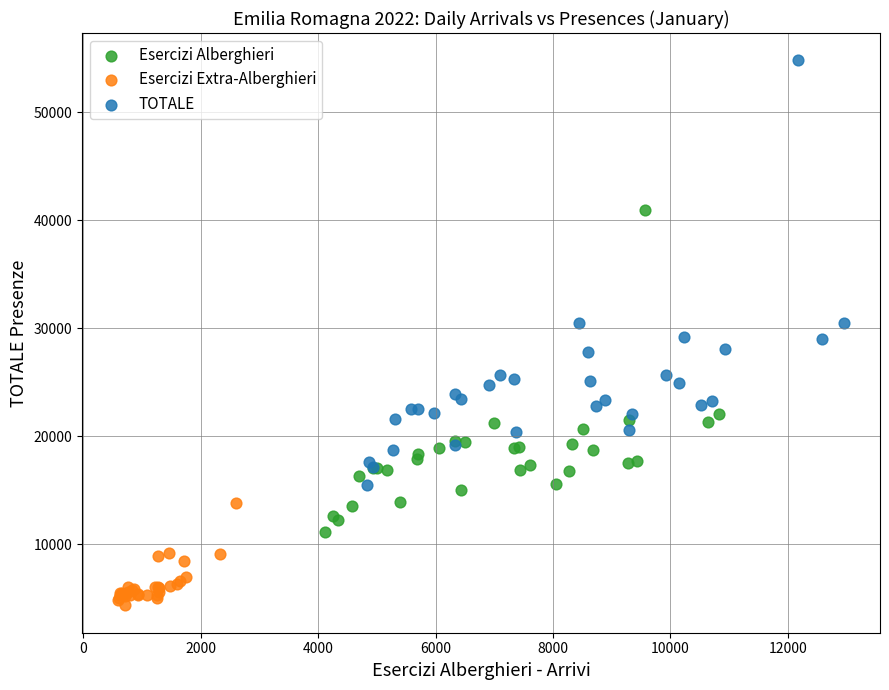

What are all the series names shown in the legend?

Esercizi Alberghieri, Esercizi Extra-Alberghieri, TOTALE